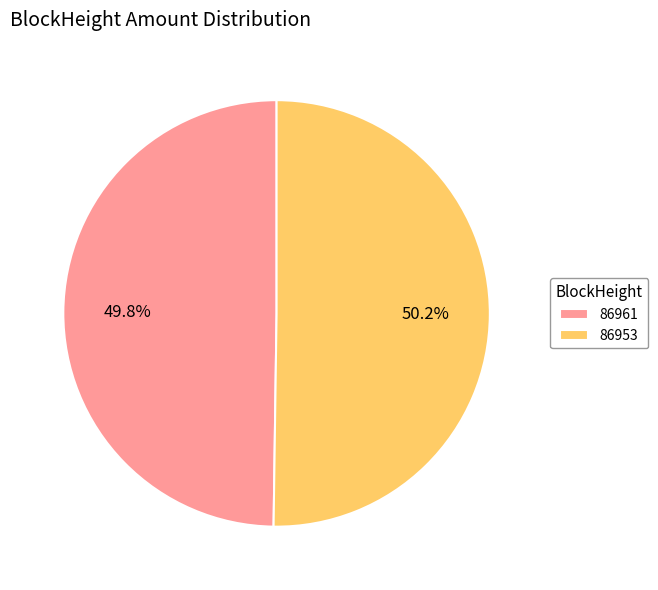

What is the ratio of the value at 86961 to the value at 86953?

1.0